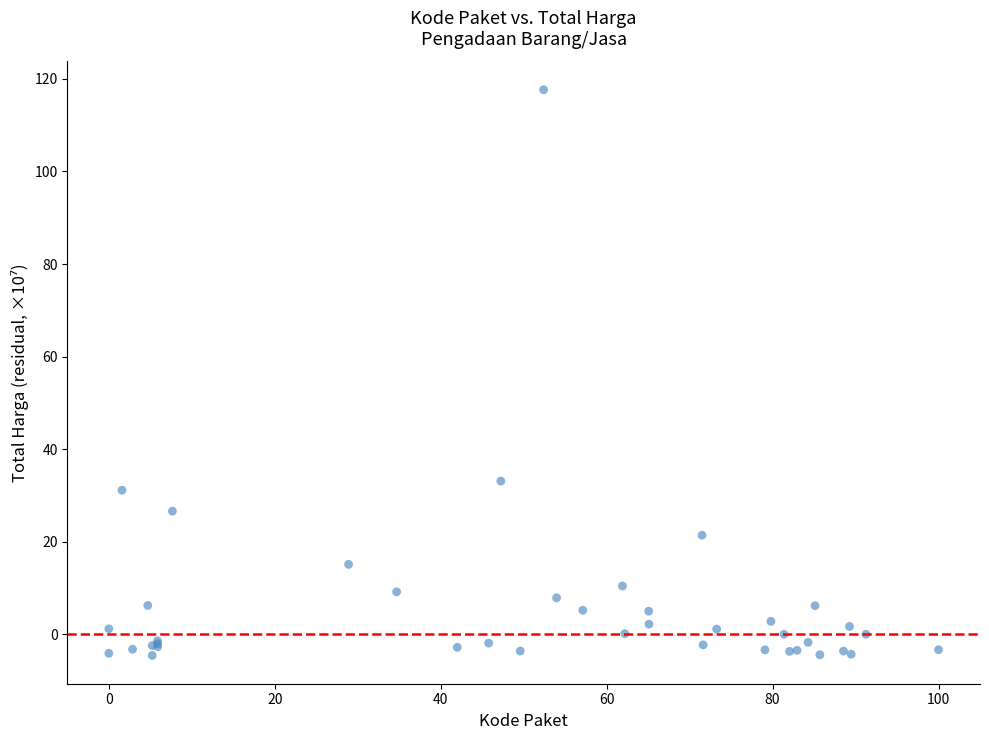

What Y value in the scatter plot is closest to 56?

33.1